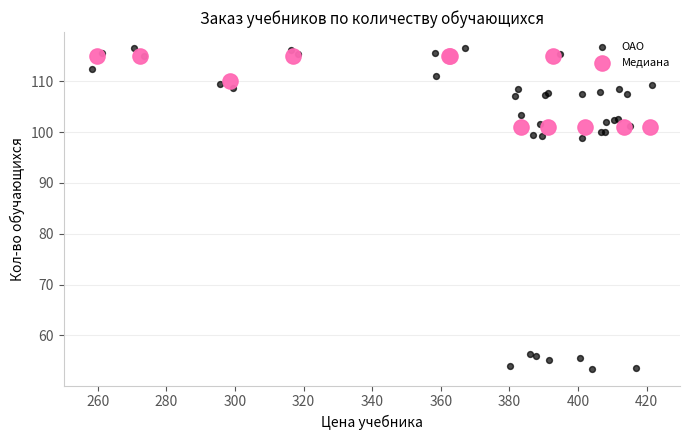

Which series has the largest Y range (max minus min)?

ОАО